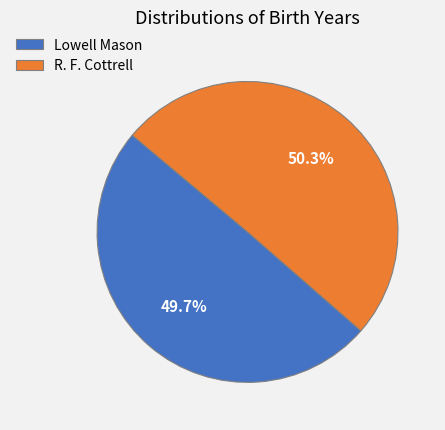

Is there a majority slice in this chart?

Yes